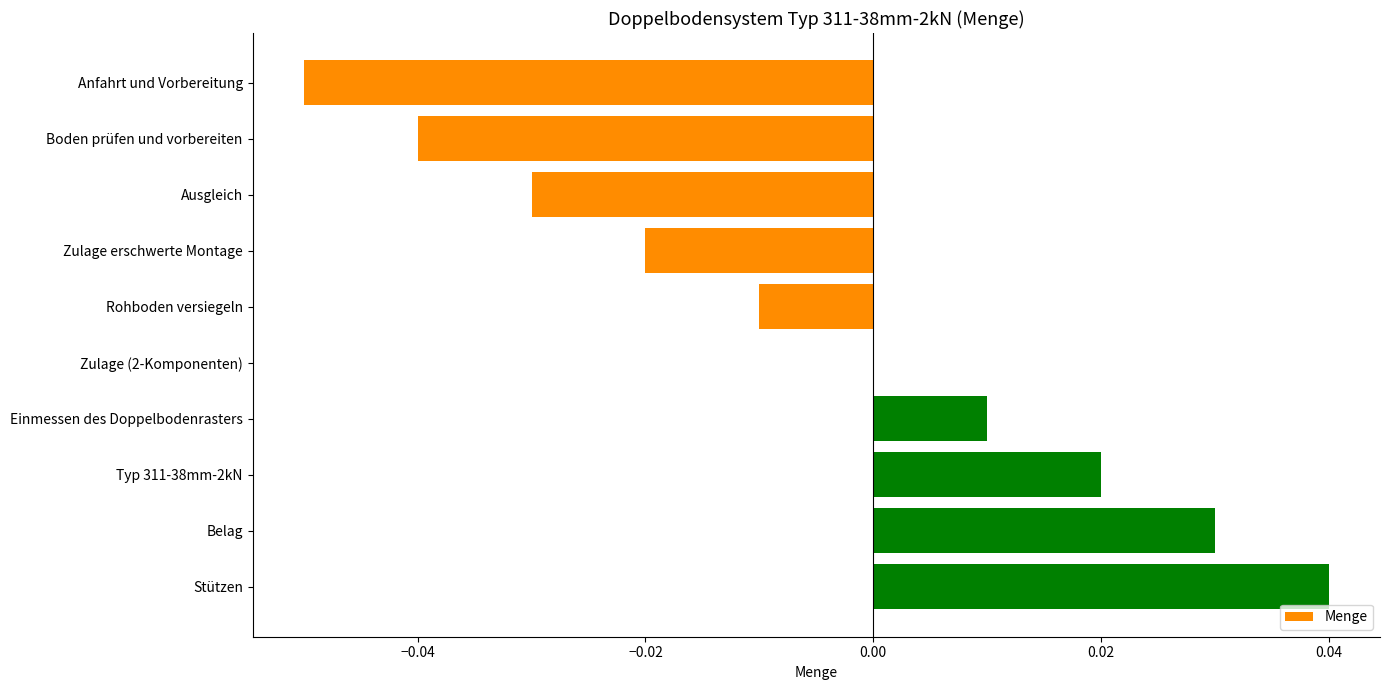

Is it true that the value at Typ 311-38mm-2kN is 0.0?

True